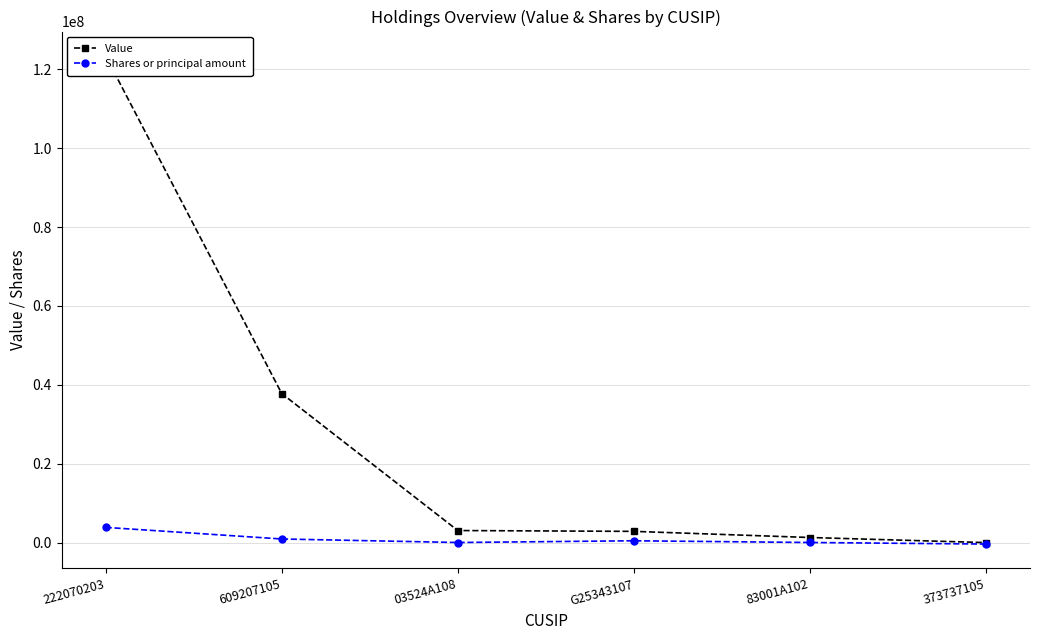

What position from the left is 03524A108?

3